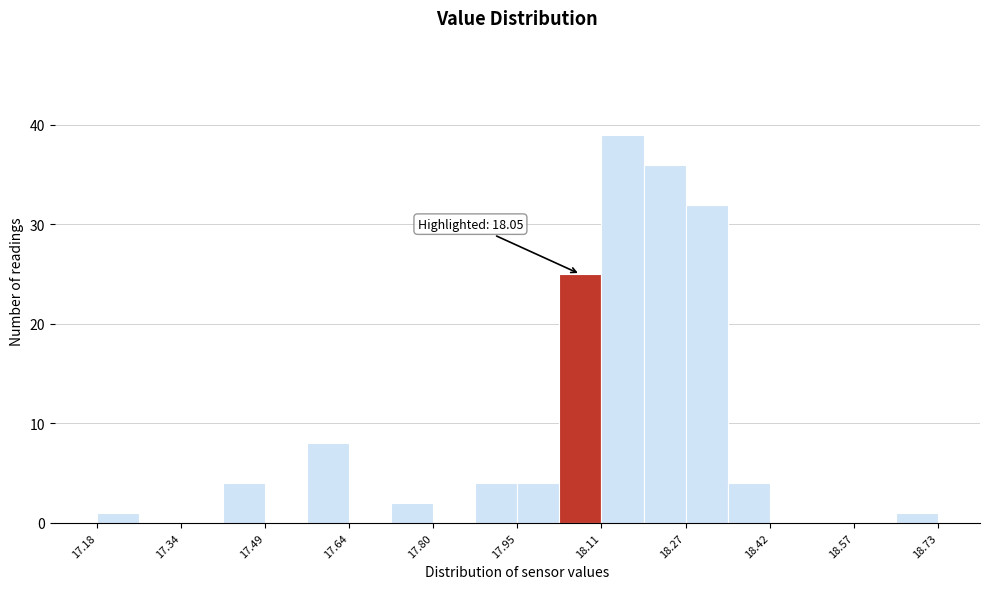

Read against the x-axis, roughly where is the centre of the tallest bar?

18.14